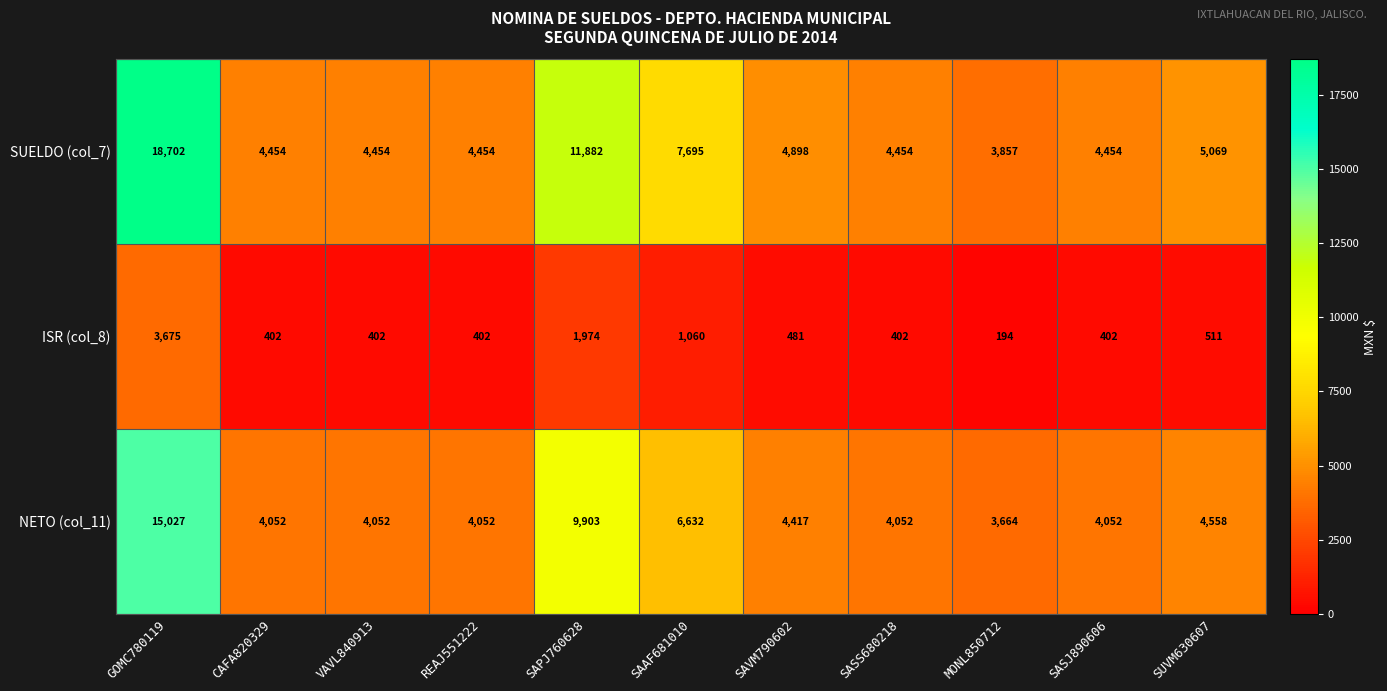

What is the difference between the second highest and second lowest values in the SUELDO (col_7) series?

7428